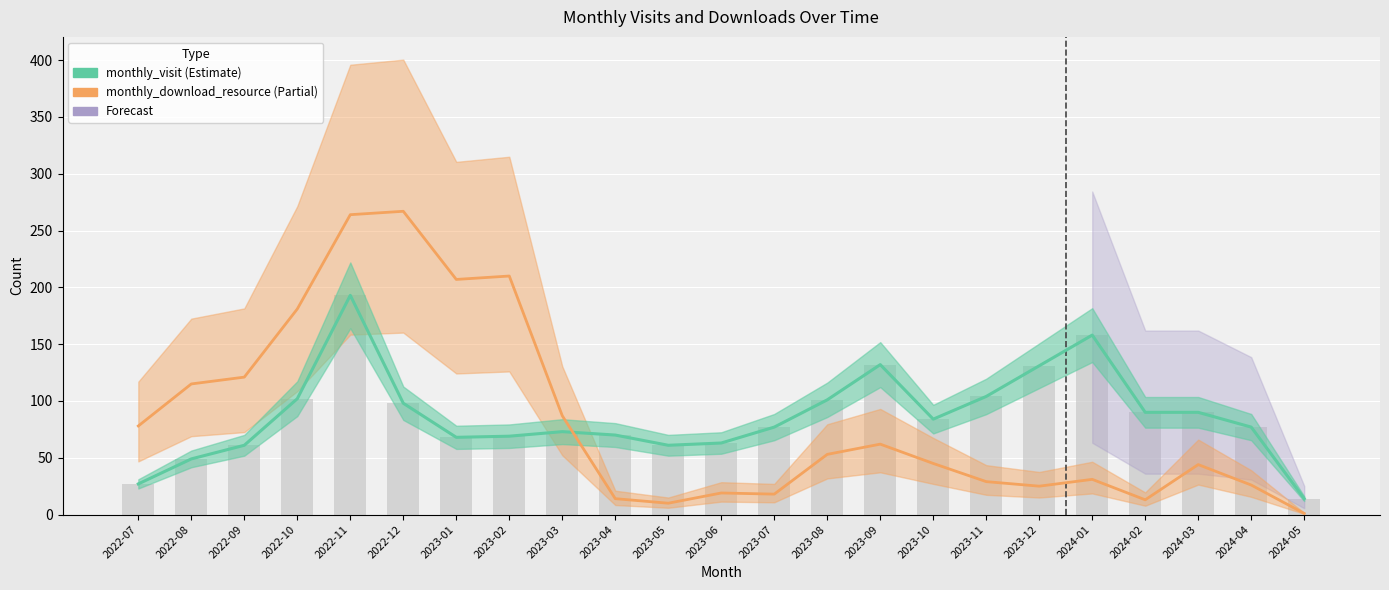

How many series are shown in this chart?

2